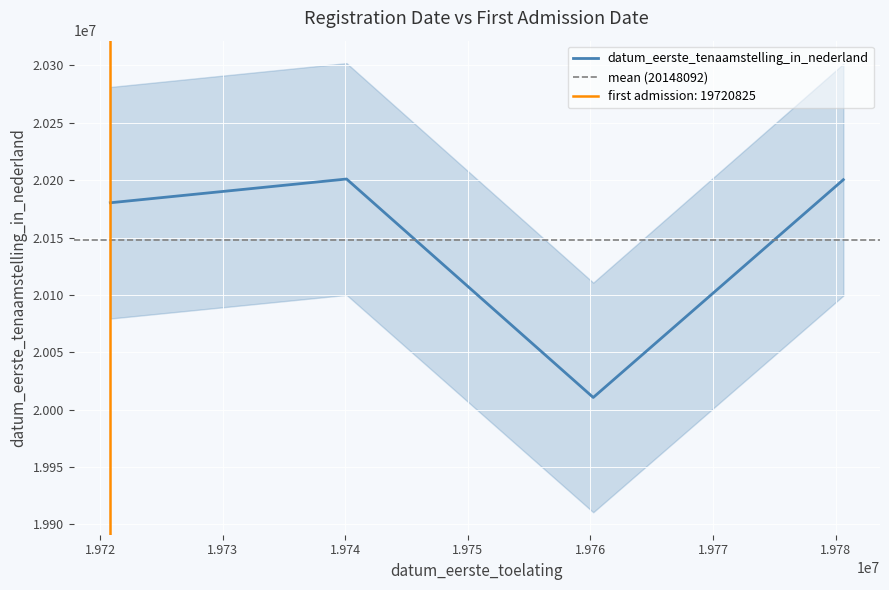

What is the change in value from 19760226 to 19780630?

+189781